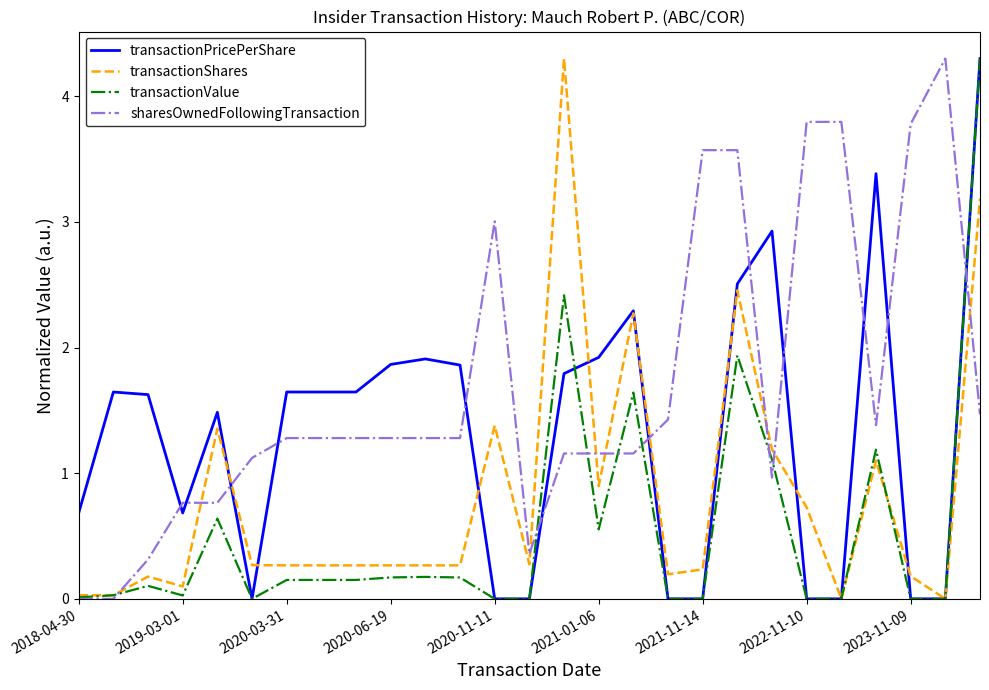

What is the average value of the sharesOwnedFollowingTransaction series?

1.7